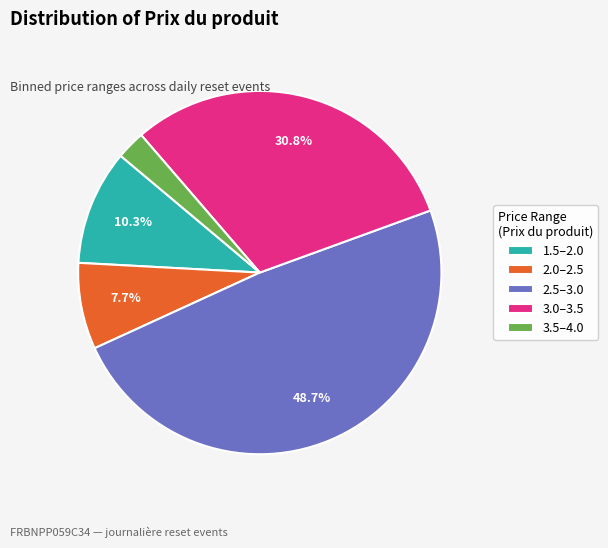

Count the number of slices in the pie.

5